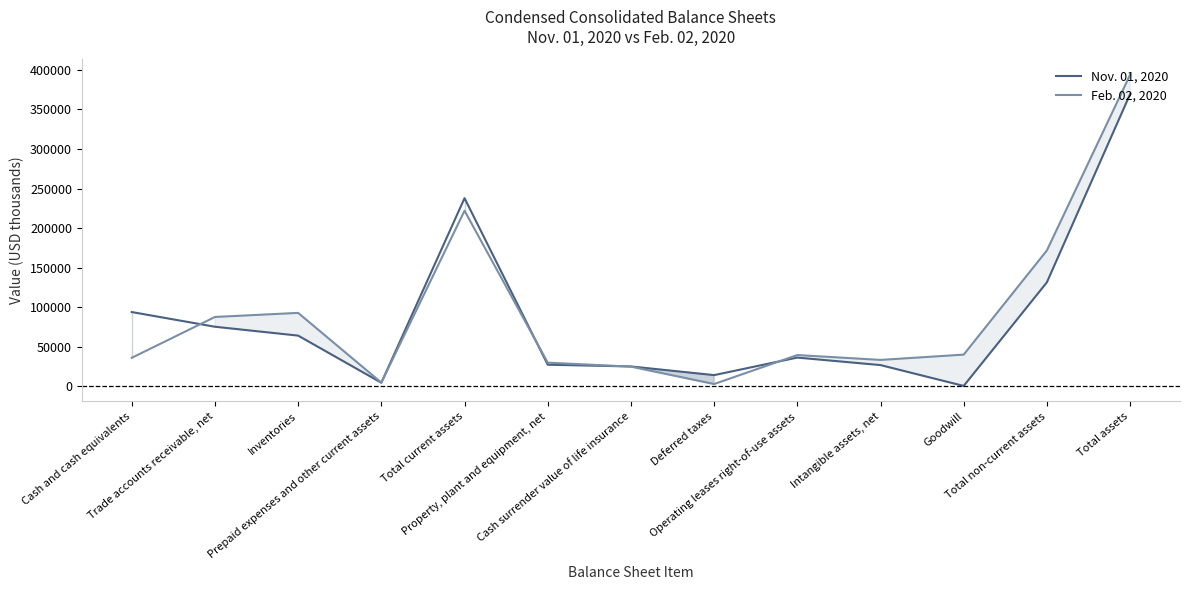

What is the sum of the Feb. 02, 2020 values at Deferred taxes and Prepaid expenses and other current assets?

7599